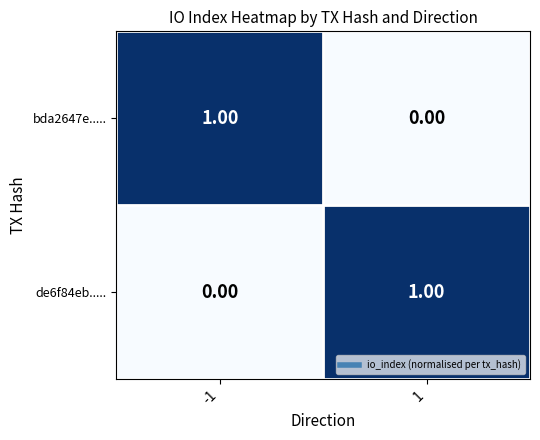

How many values in the de6f84eb..... series are below 1?

1